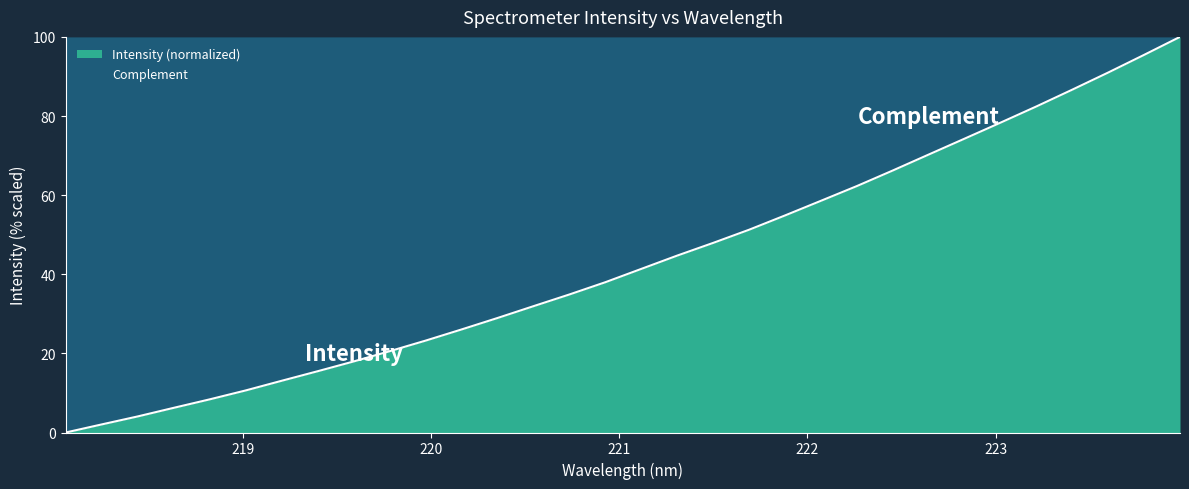

Which category has the lowest value across all series?

218.0596